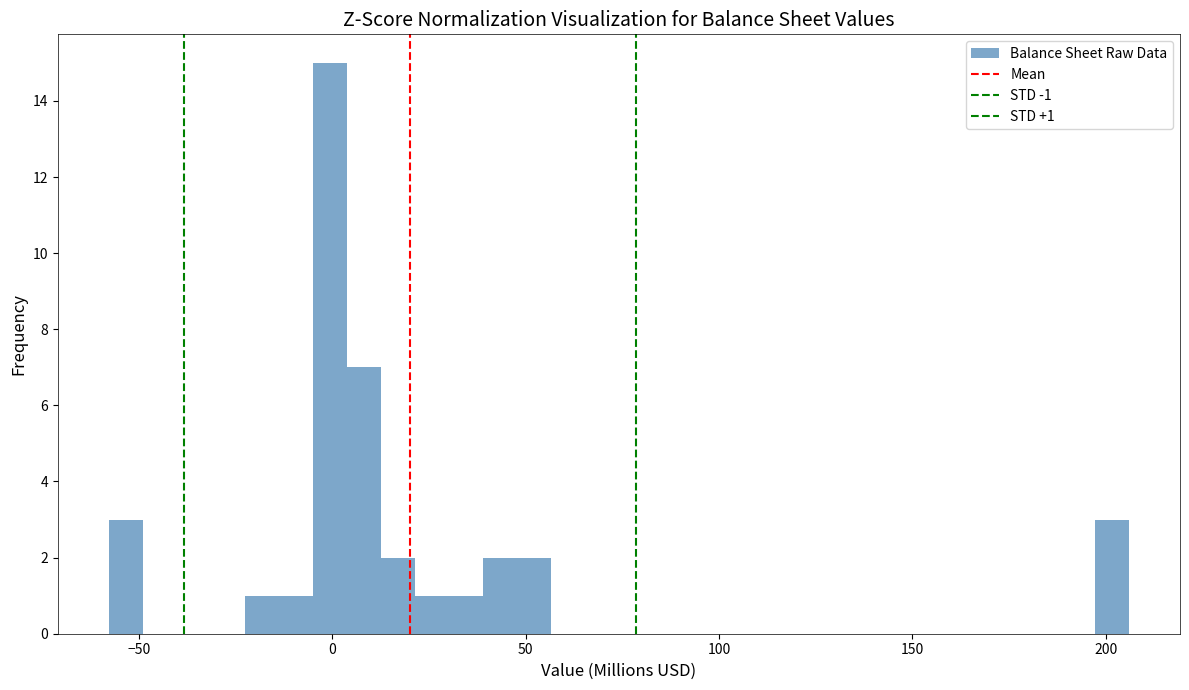

Read against the x-axis, roughly where is the centre of the tallest bar?

0